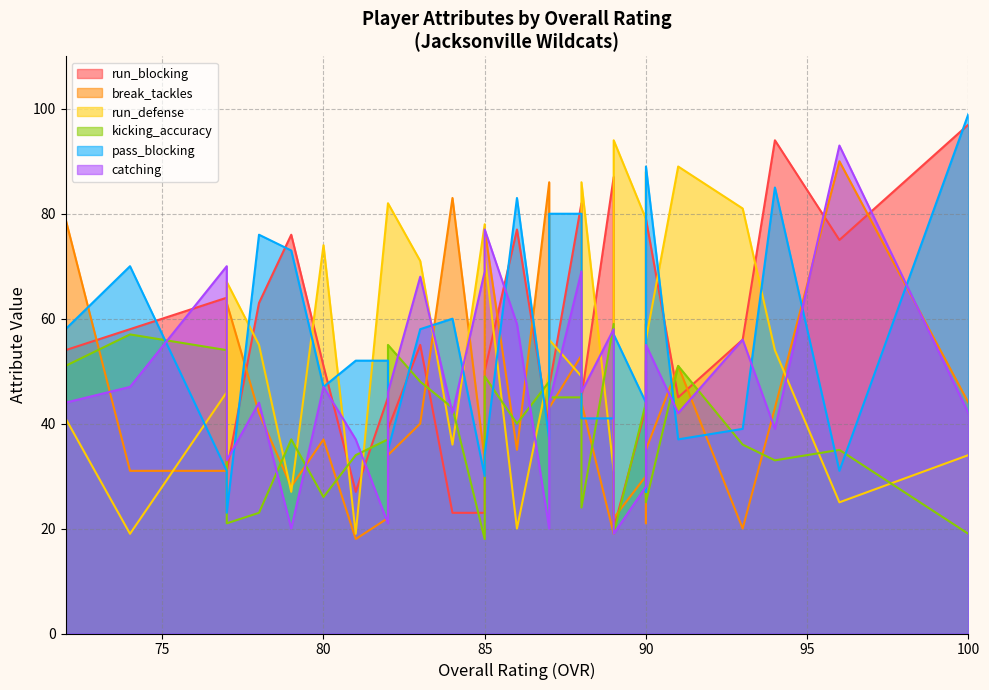

Where is run_blocking nearest to the value 58?

74